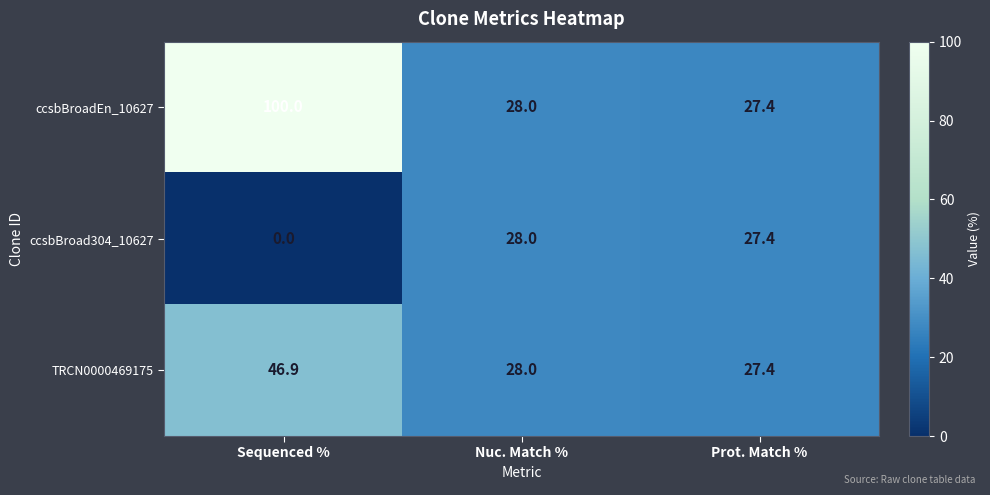

What is the difference between the maximum and minimum values in the ccsbBroadEn_10627 series?

72.6